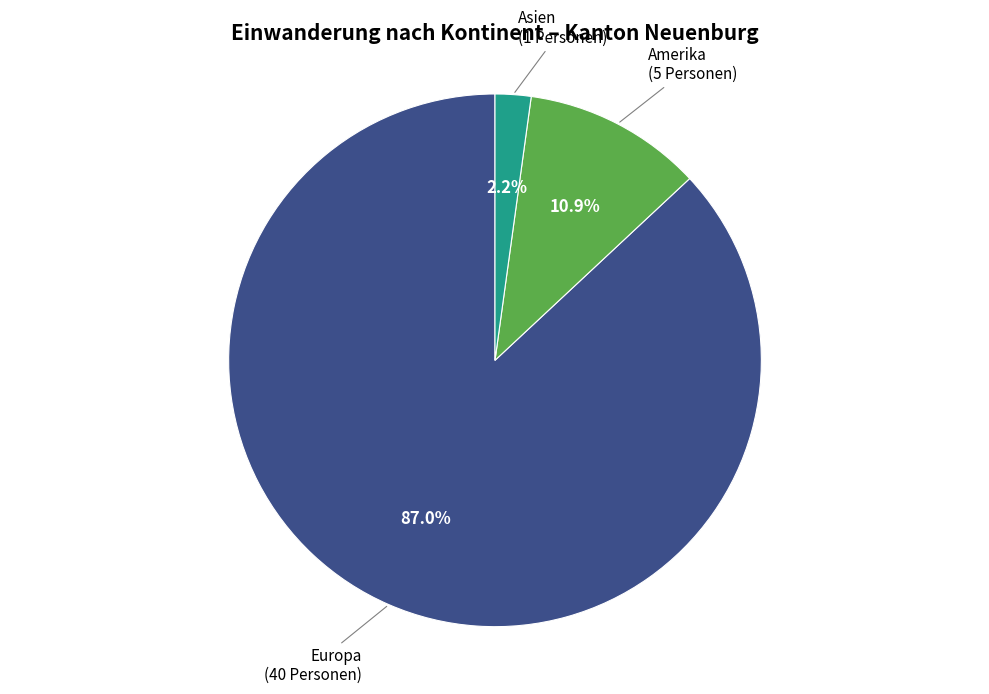

What is the ratio of the value at Europa to the value at Amerika?

8.0